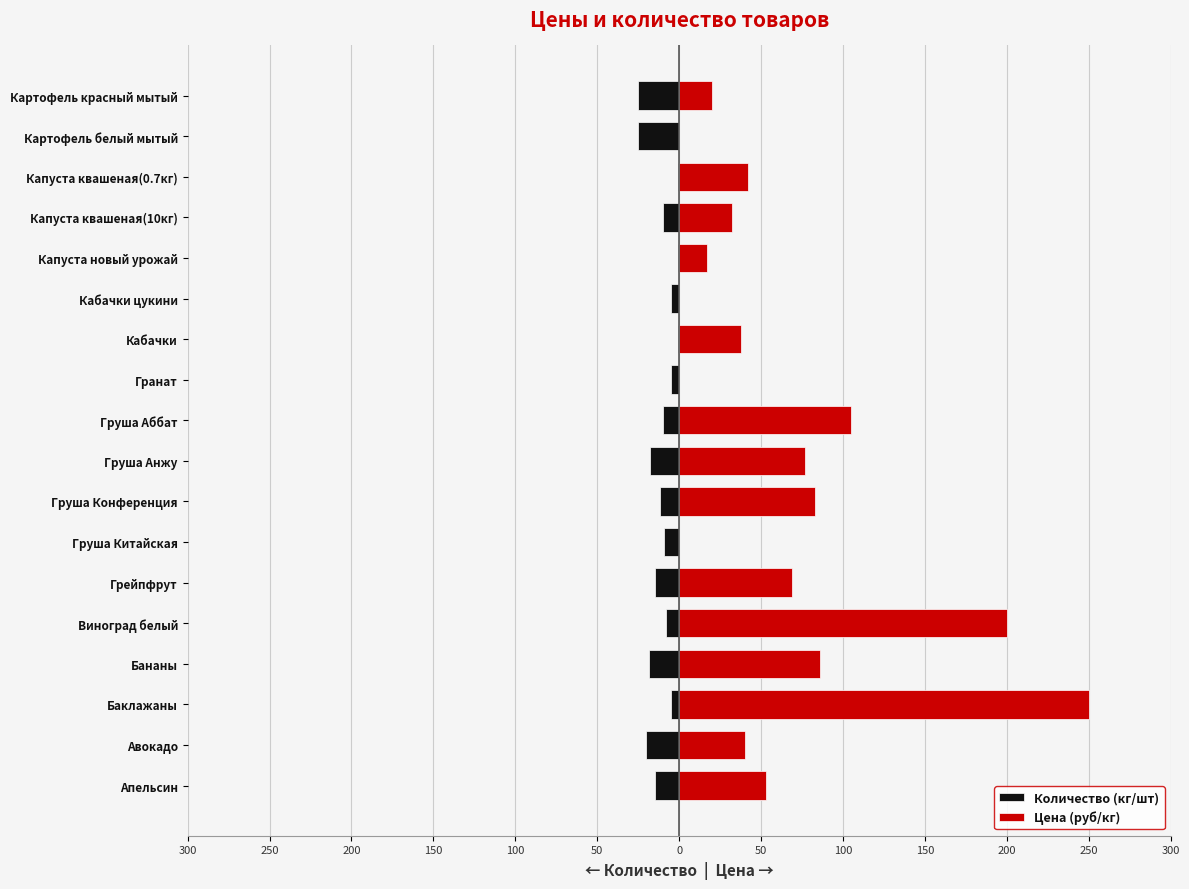

At how many categories does at least one series exceed 216?

1